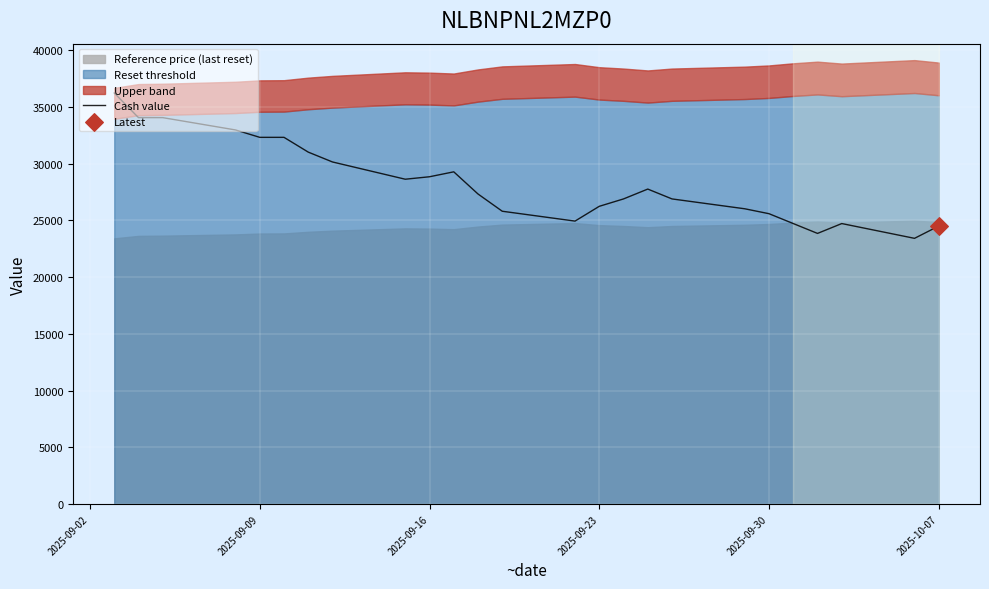

What is the lowest value of the Cash value series?

23414.8